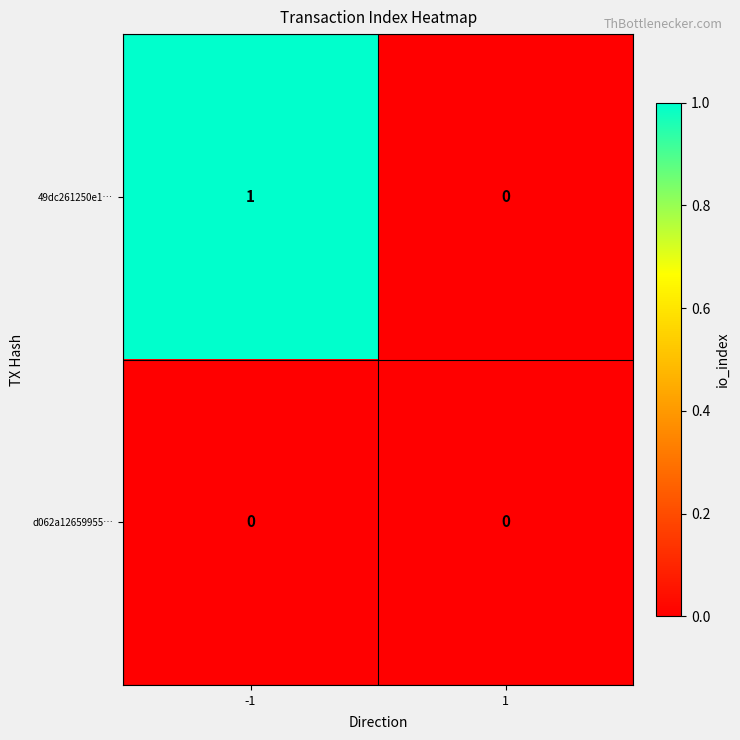

At which category is the sum across all series the highest?

-1